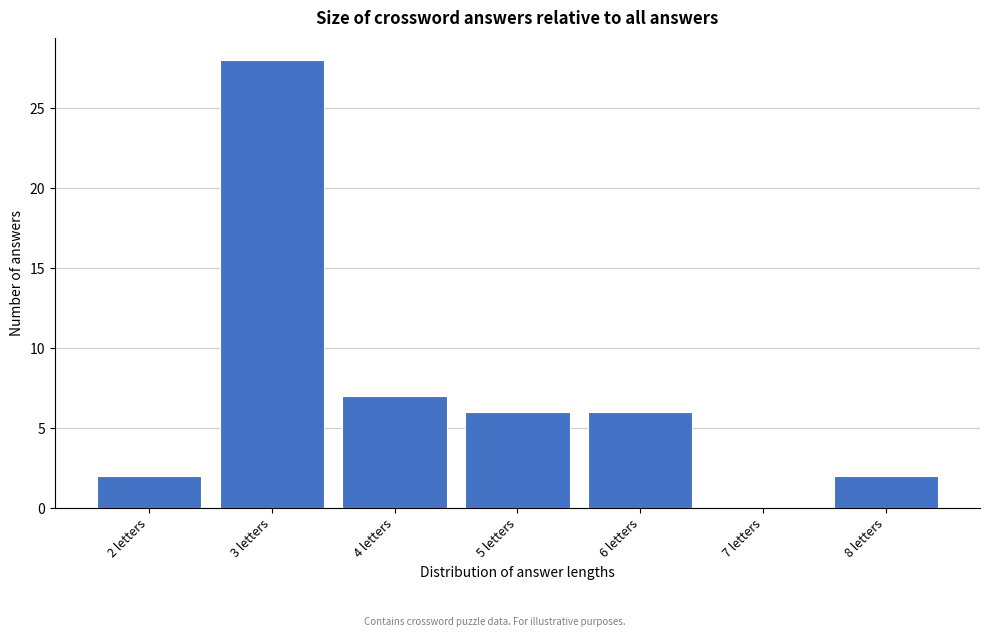

Reading left to right, what are all the values shown in this chart?

2 letters=2	3 letters=28	4 letters=7	5 letters=6	6 letters=6	7 letters=0	8 letters=2